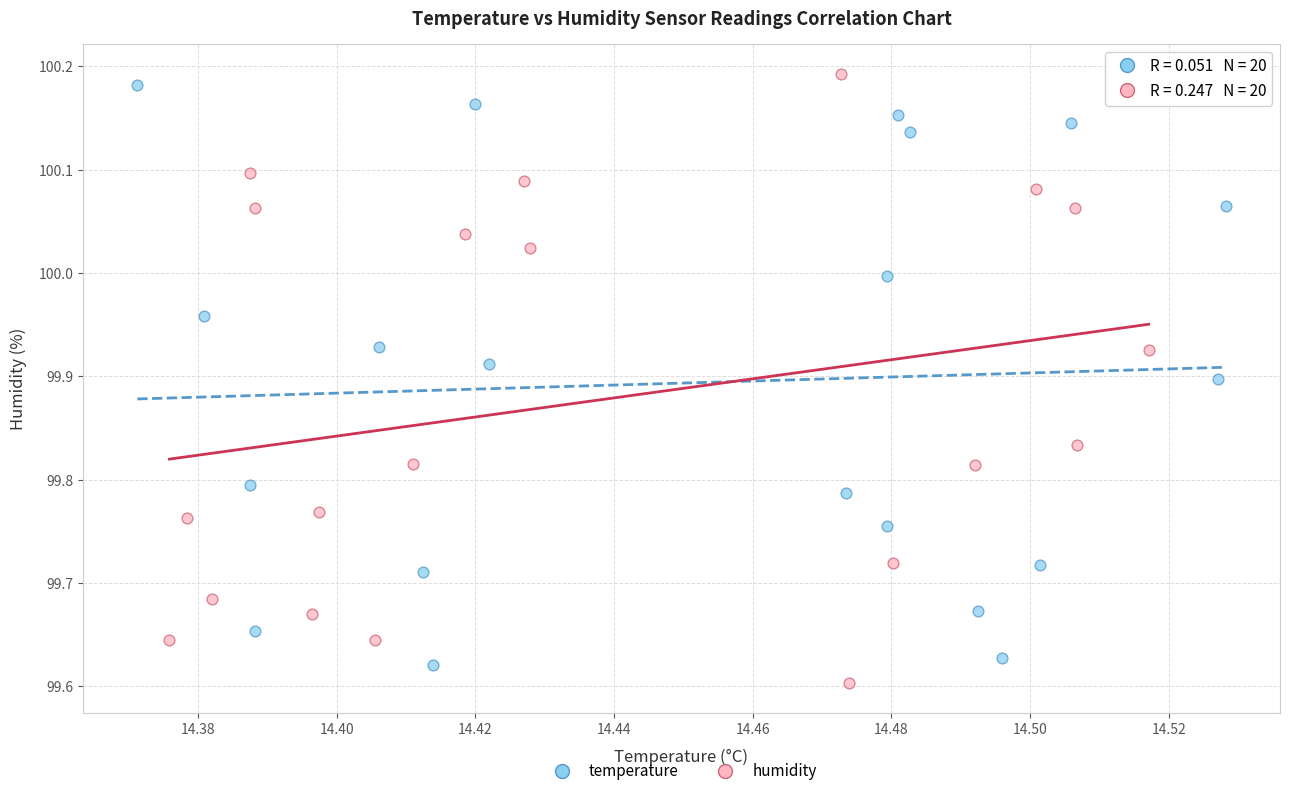

What are all the series names shown in the legend?

temperature, humidity